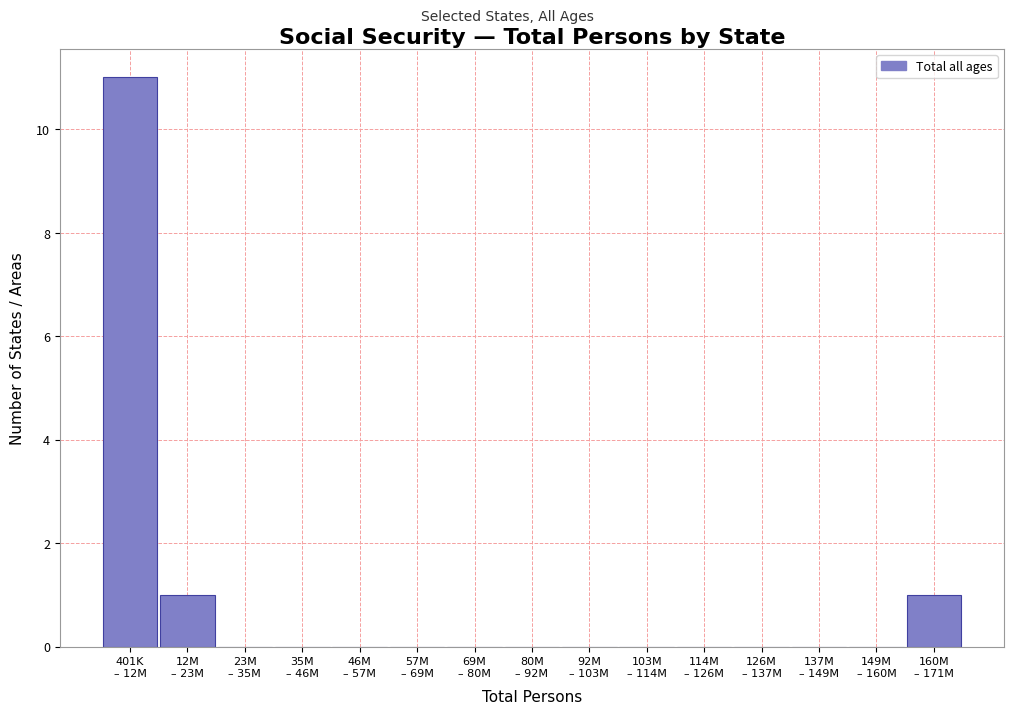

How many categories are shown in the chart?

15